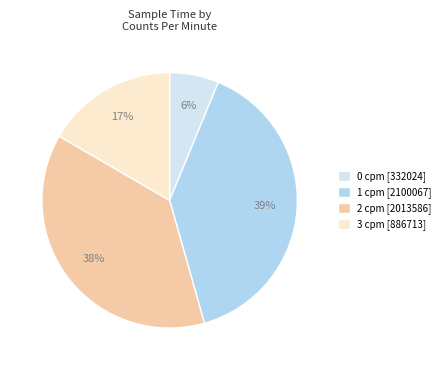

What percentage is the 2 cpm [2013586] slice, to the nearest percent?

38%